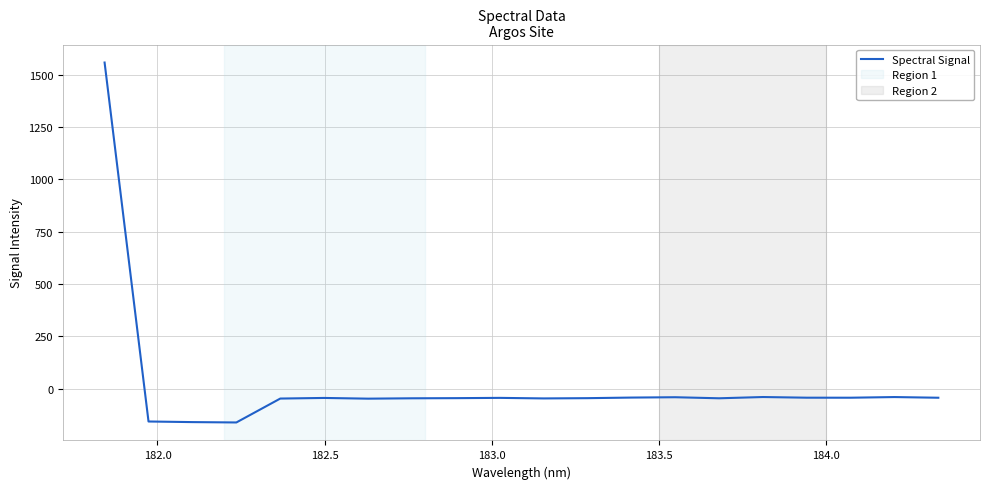

What is the smallest value displayed?

-161.8